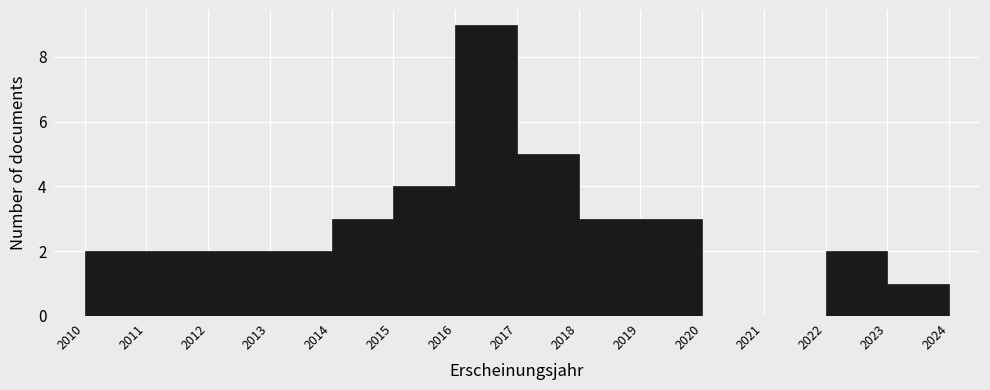

Reading left to right, list every bar in this chart as the range it spans on the x-axis followed by its height. The values are not printed on the chart, so give them approximately, as read against the axis.

2010 to 2011: 2
2011 to 2012: 2
2012 to 2013: 2
2013 to 2014: 2
2014 to 2015: 3
2015 to 2016: 4
2016 to 2017: 9
2017 to 2018: 5
2018 to 2019: 3
2019 to 2020: 3
2020 to 2021: 0
2021 to 2022: 0
2022 to 2023: 2
2023 to 2024: 1